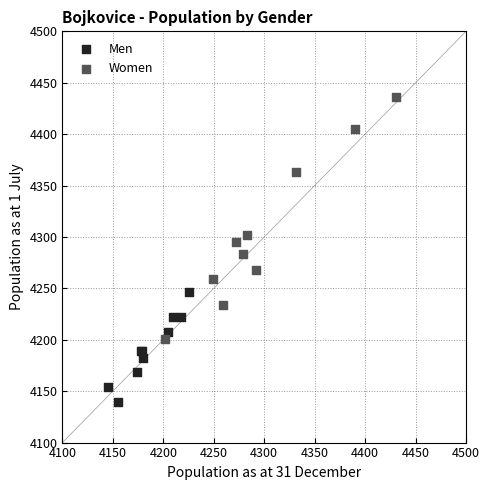

Which series has the largest Y range (max minus min)?

Women